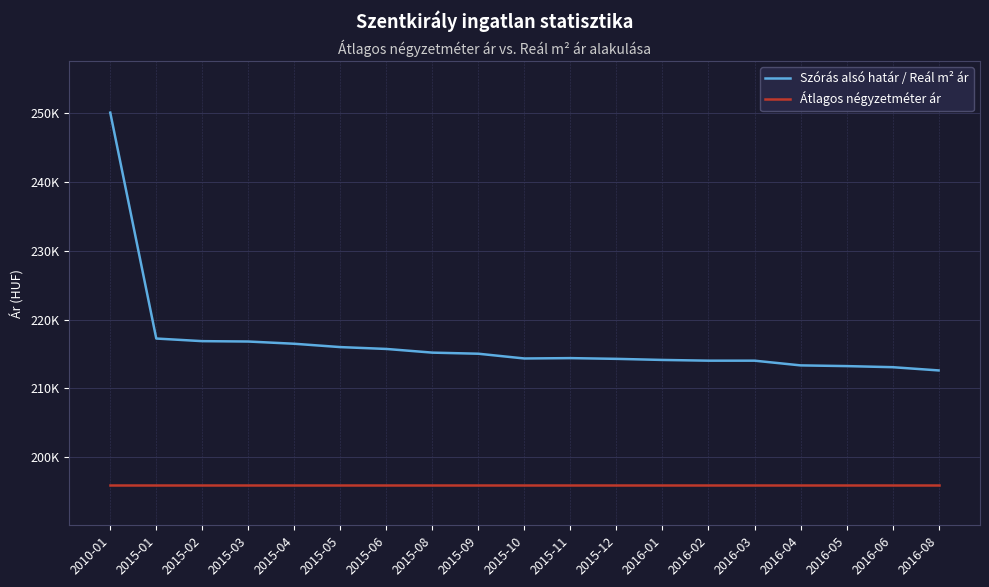

What are all the series names shown in the legend?

Szórás alsó határ / Reál m² ár, Átlagos négyzetméter ár